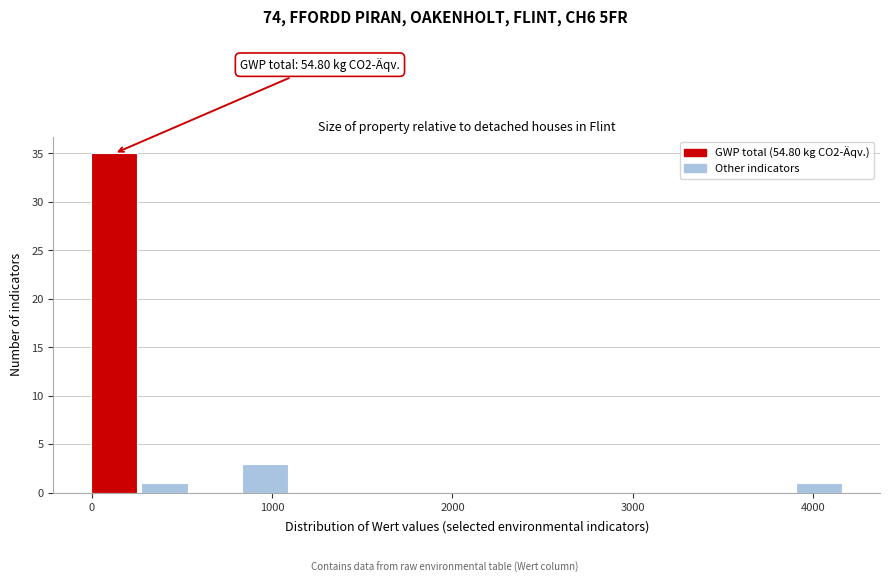

Around what value on the x-axis is the tallest bar? Give the approximate position of its centre, as read against the axis.

100